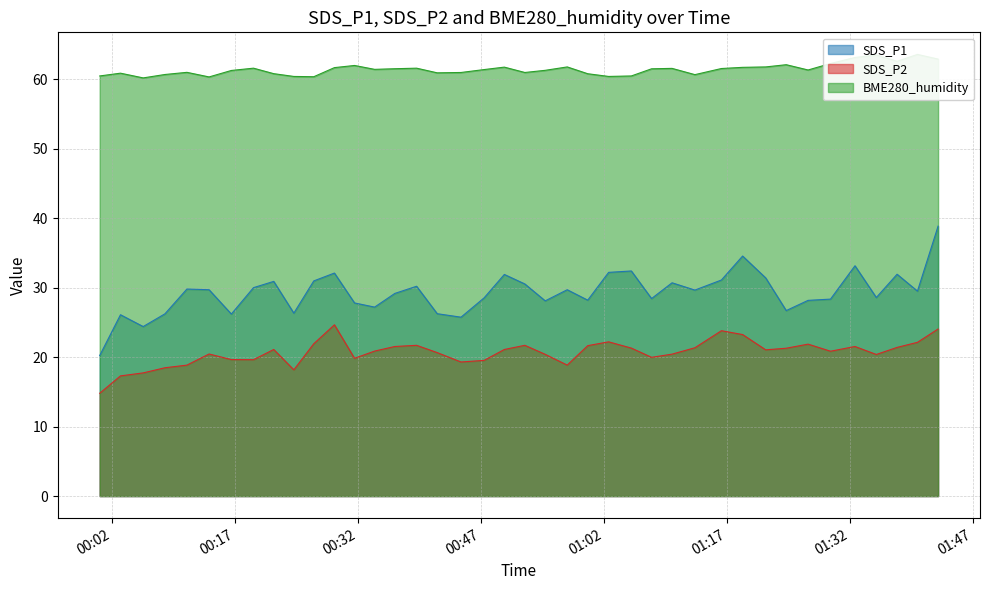

What value does the SDS_P2 series have at 2021/04/26 00:08:27?

18.5